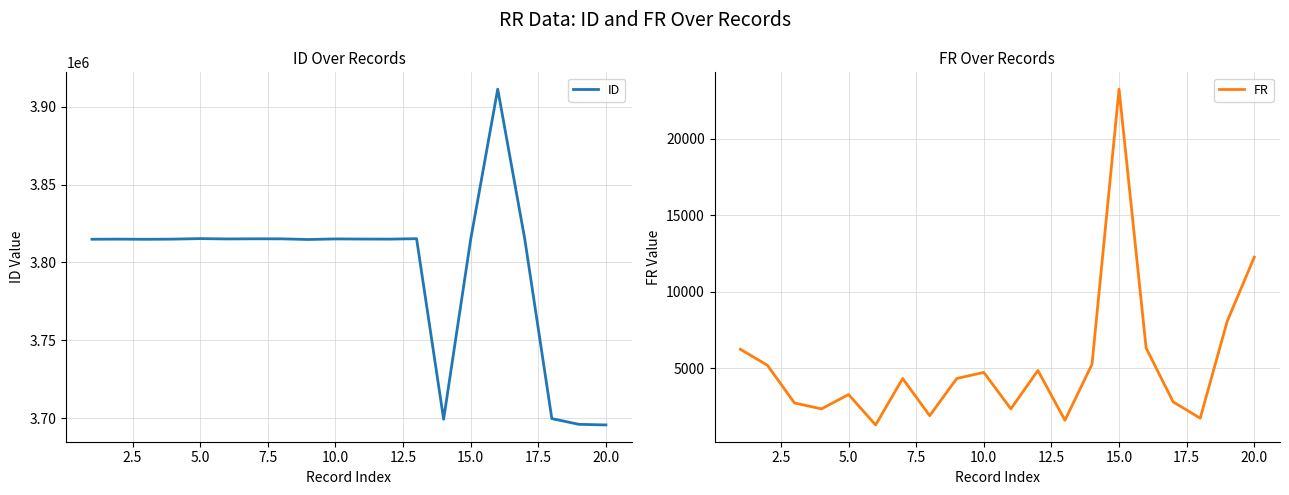

What is the minimum value shown in the chart?

1312